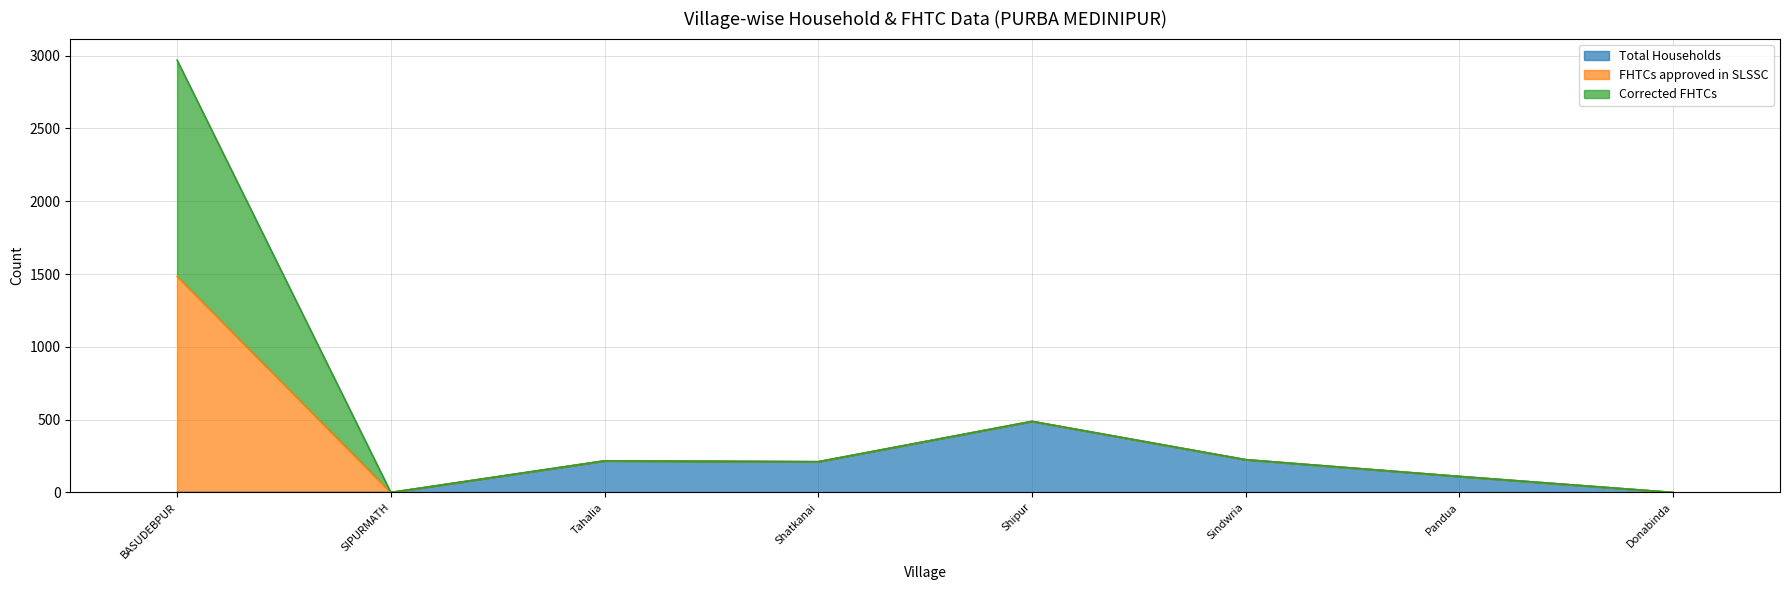

What position from the left is Sindwria?

6